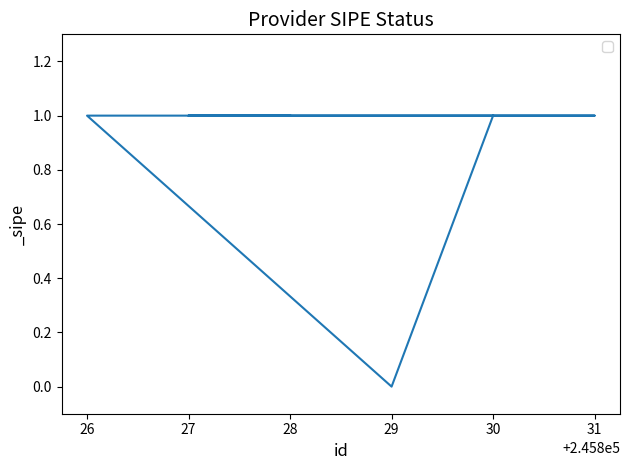

What position from the right is 30?

6